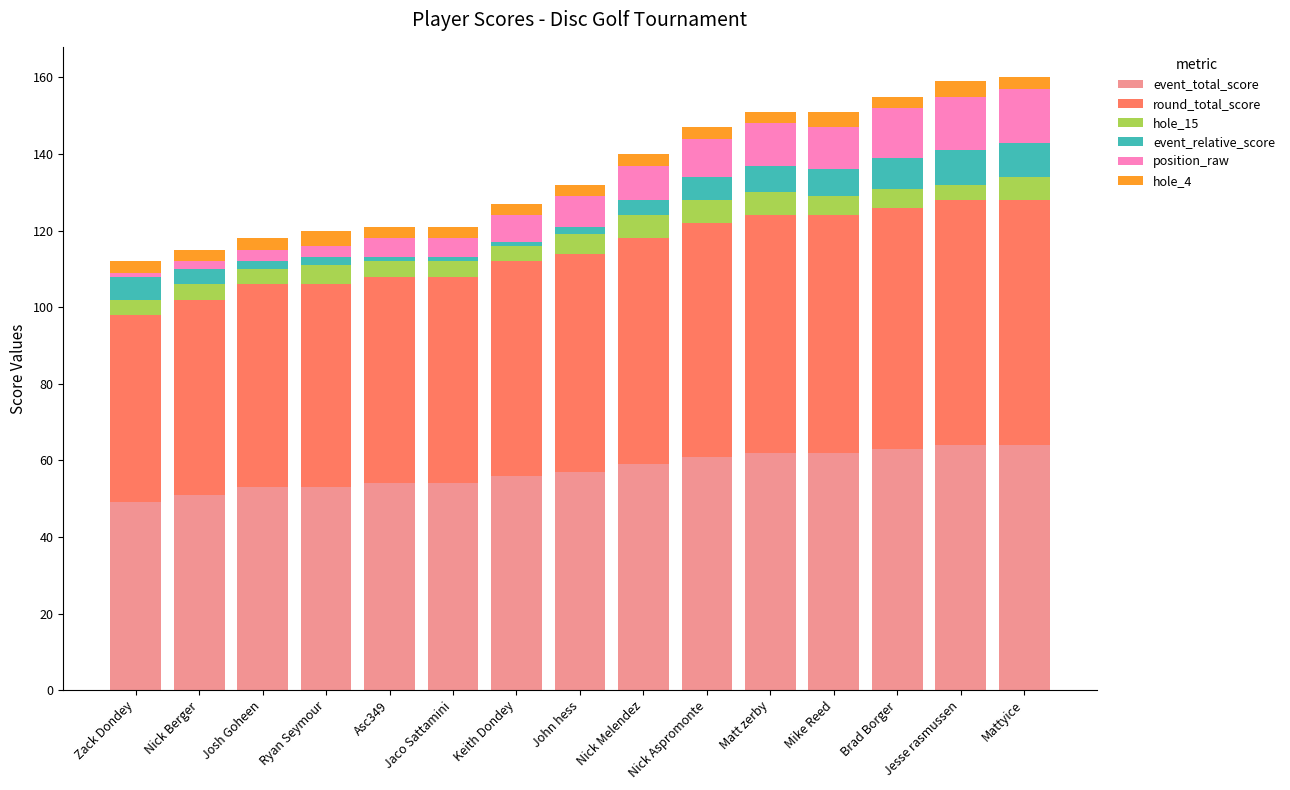

What is the minimum value for event_total_score?

49